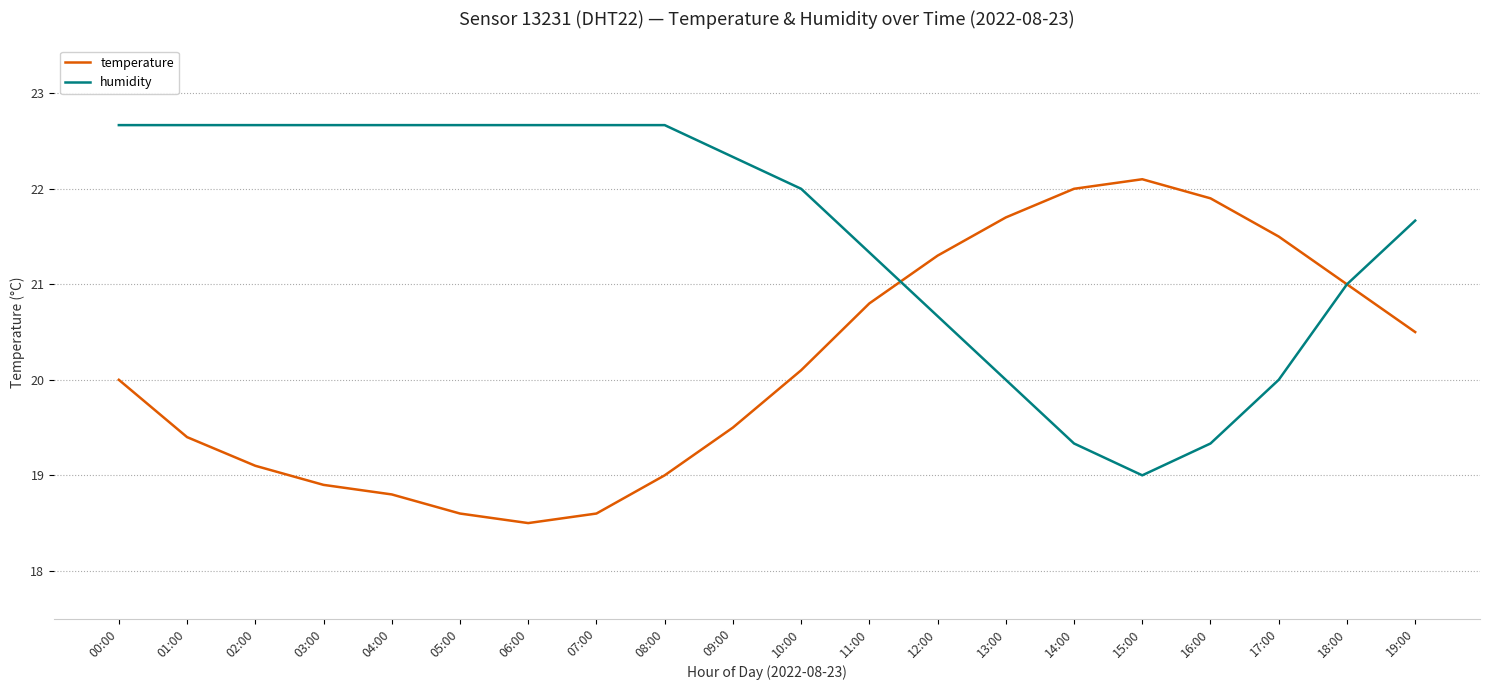

What is the difference between the highest and lowest values at 14:00?

2.7